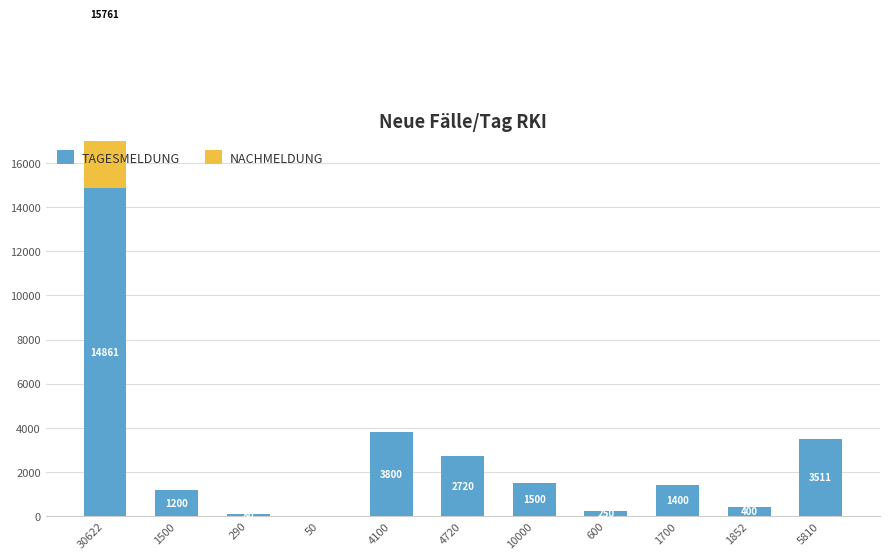

How many categories are shown in the chart?

11